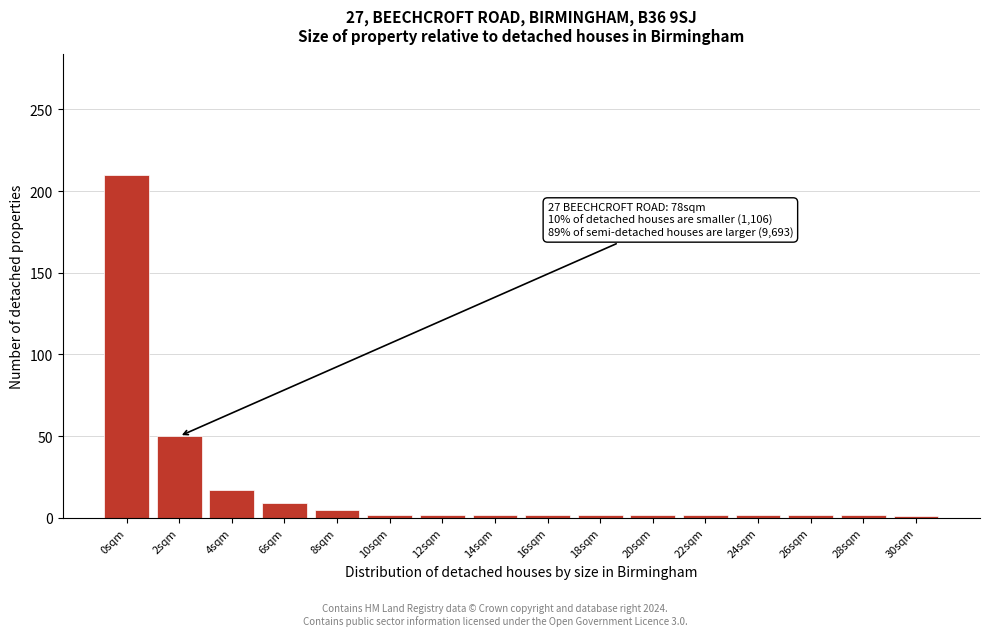

The value at 4sqm is 29. True or false?

False